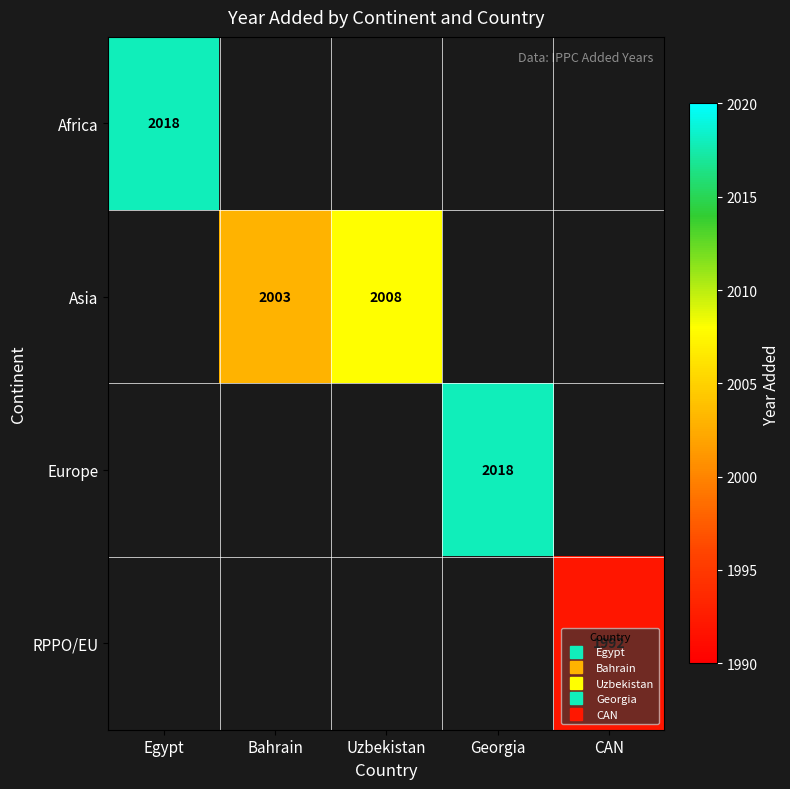

How many categories are shown in the chart?

5